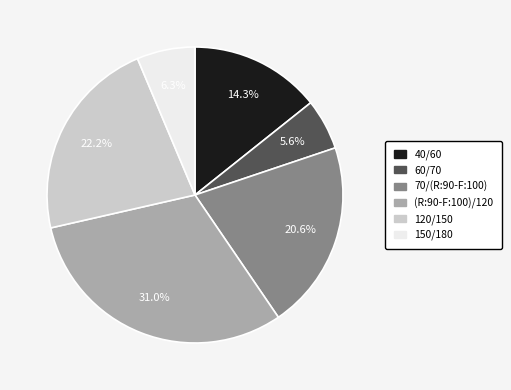

True or false: 70/(R:90-F:100) accounts for 31% of the total.

False